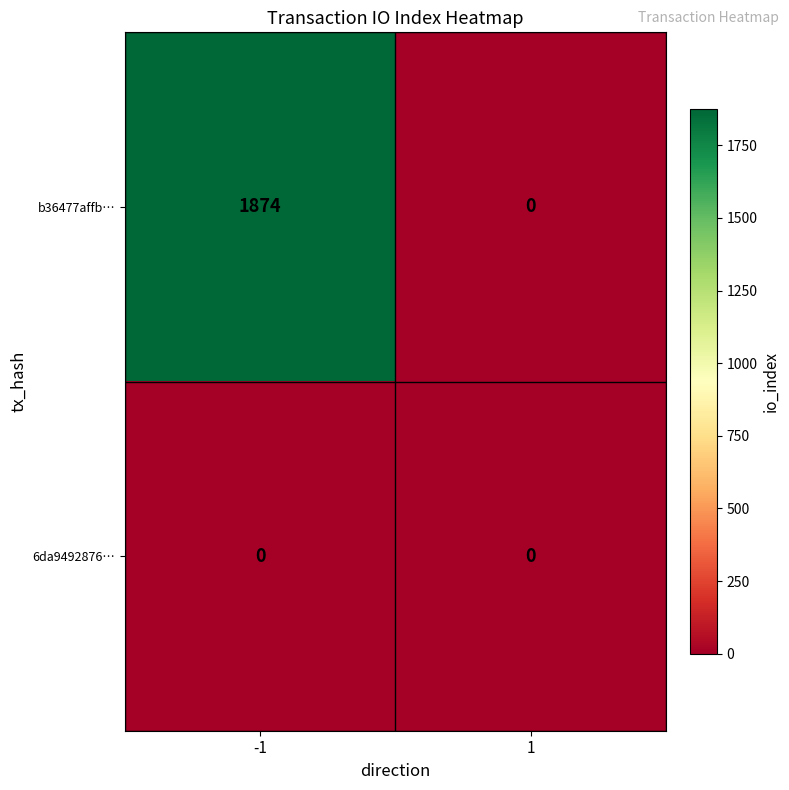

Reading left to right, what are all the values shown in this chart?

b36477affb…: -1=1874	1=0
6da9492876…: -1=0	1=0